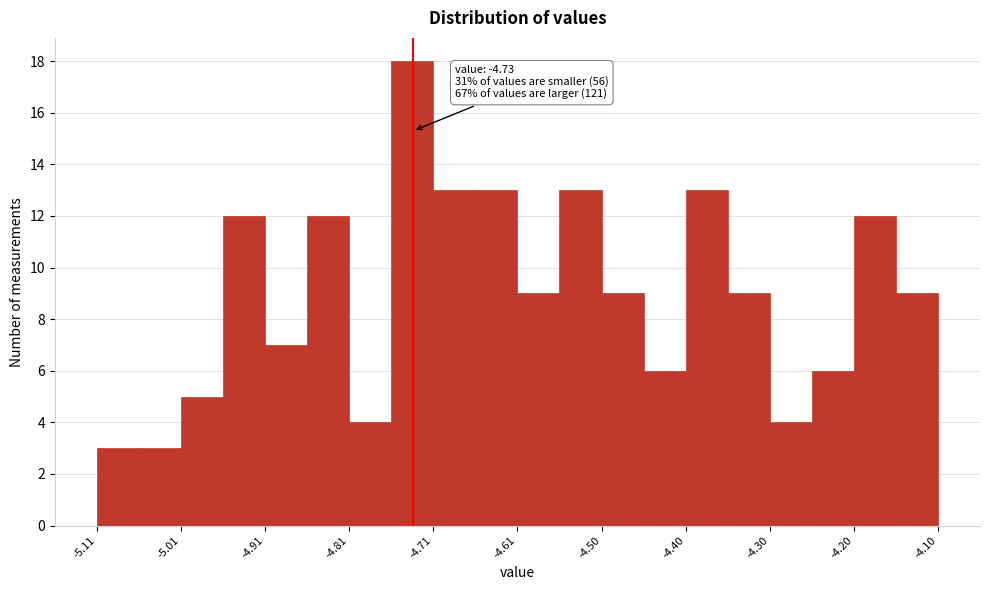

Read against the x-axis, roughly where is the centre of the tallest bar?

-4.74